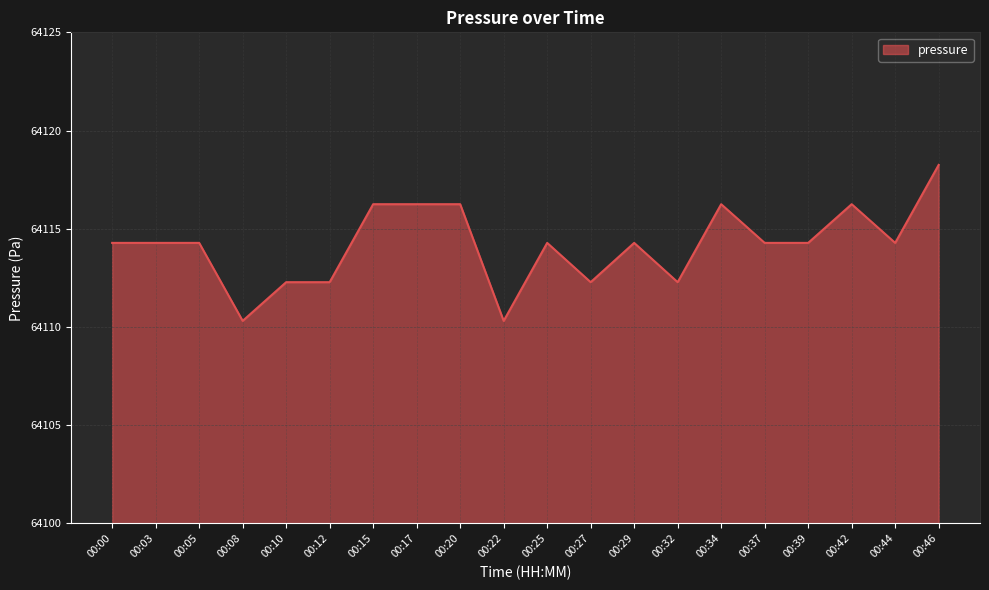

What is the smallest value displayed?

64110.3